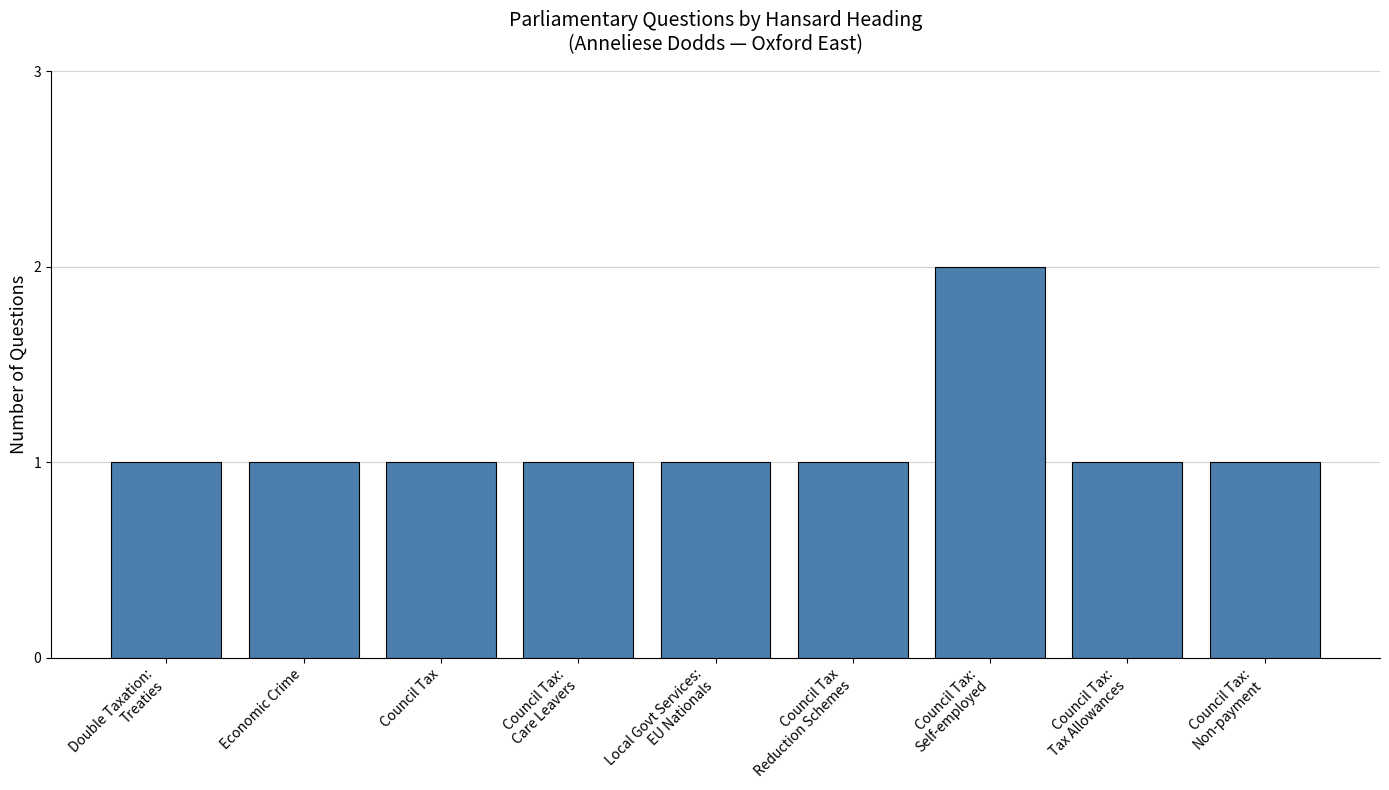

What is the sum of the values at Double Taxation:
Treaties and Local Govt Services:
EU Nationals?

2